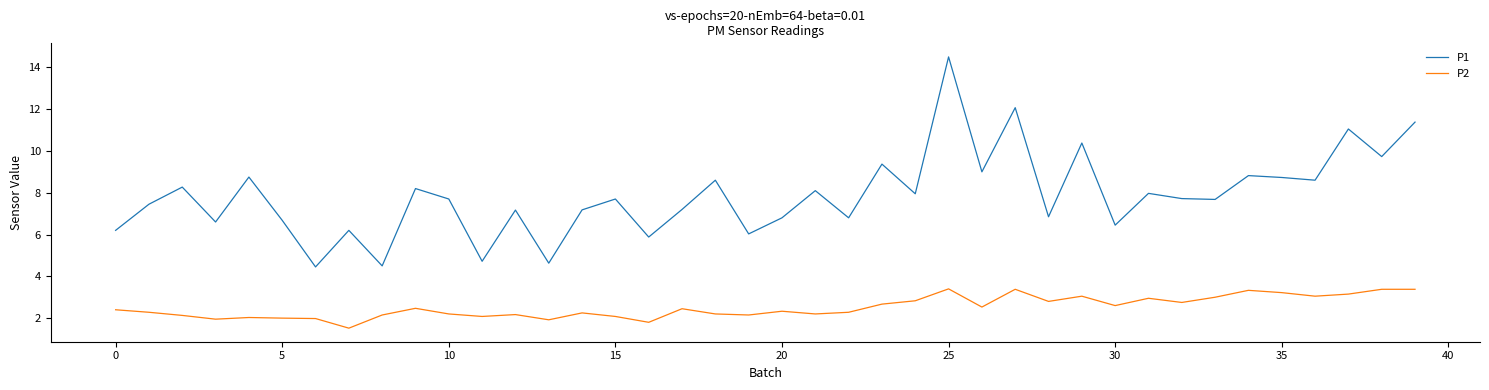

What is the minimum value for P2?

1.5